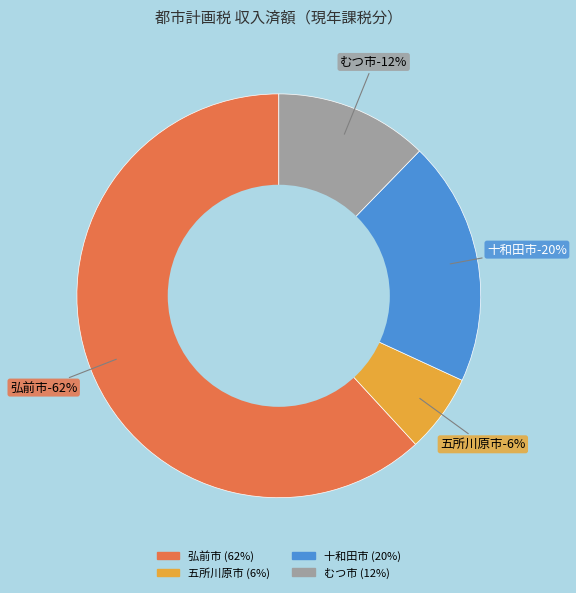

True or false: むつ市 accounts for 1% of the total.

False